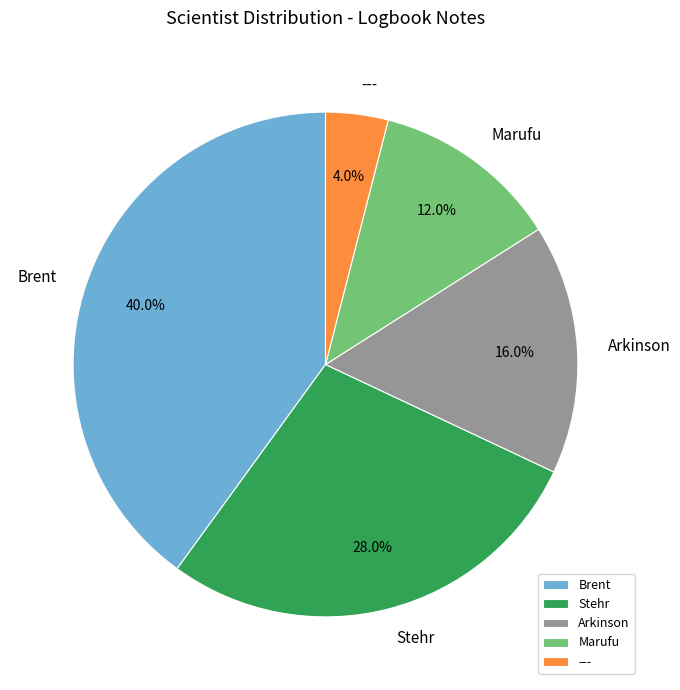

The Brent slice represents 40% of the pie. True or false?

True